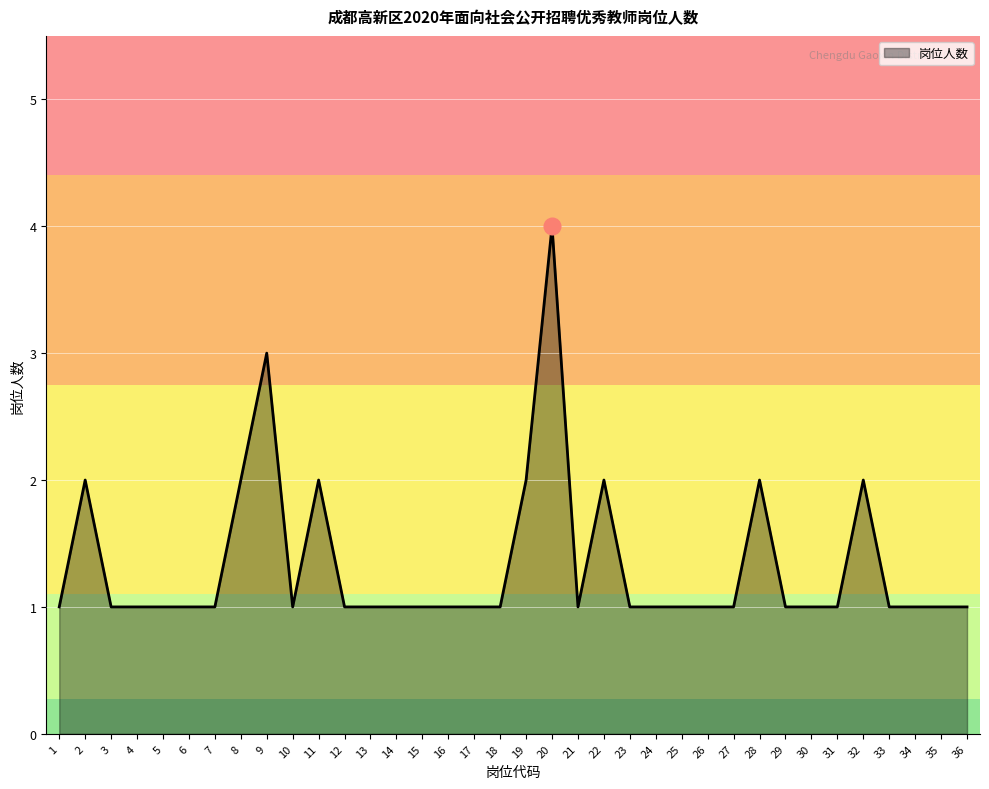

Is it true that the value at 32 is 2?

True